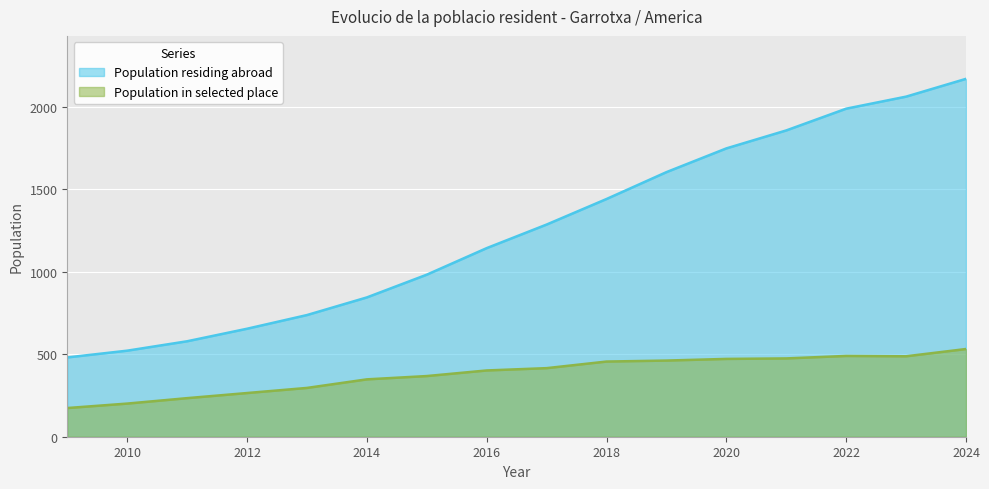

At which label is Population residing abroad closest to 1326?

2017